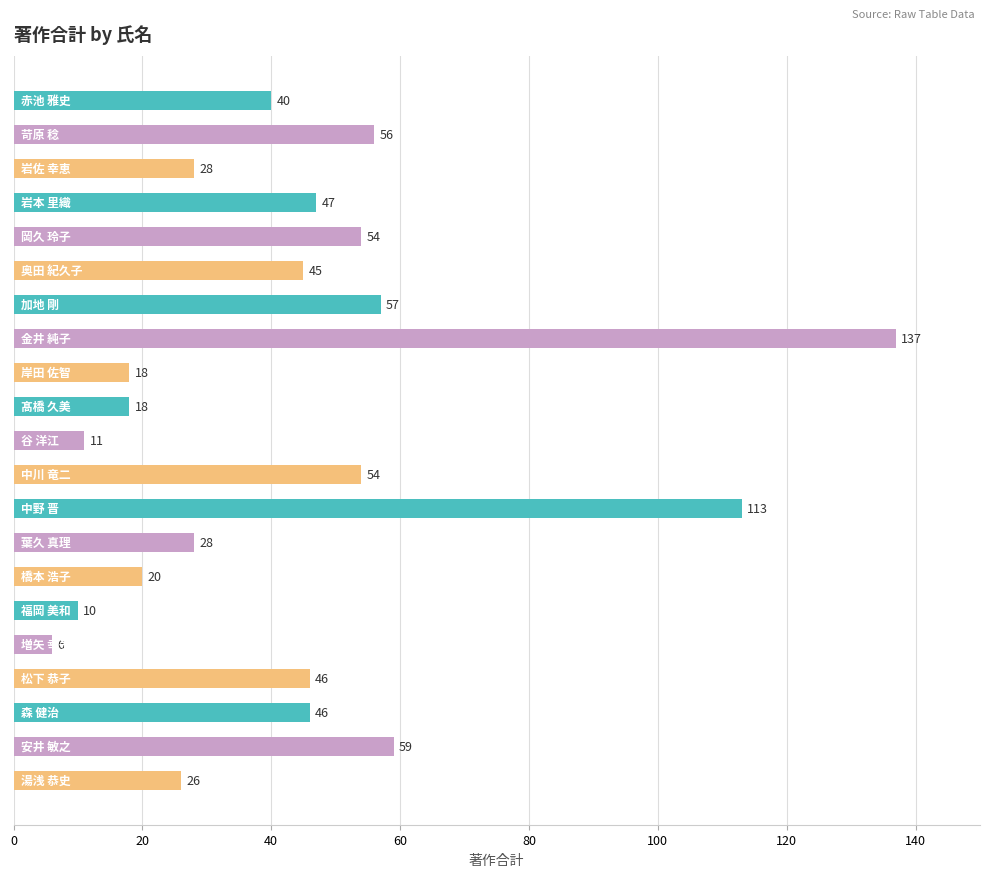

Reading top to bottom, transcribe all the data shown in this chart.

40	56	28	47	54	45	57	137	18	18	11	54	113	28	20	10	6	46	46	59	26